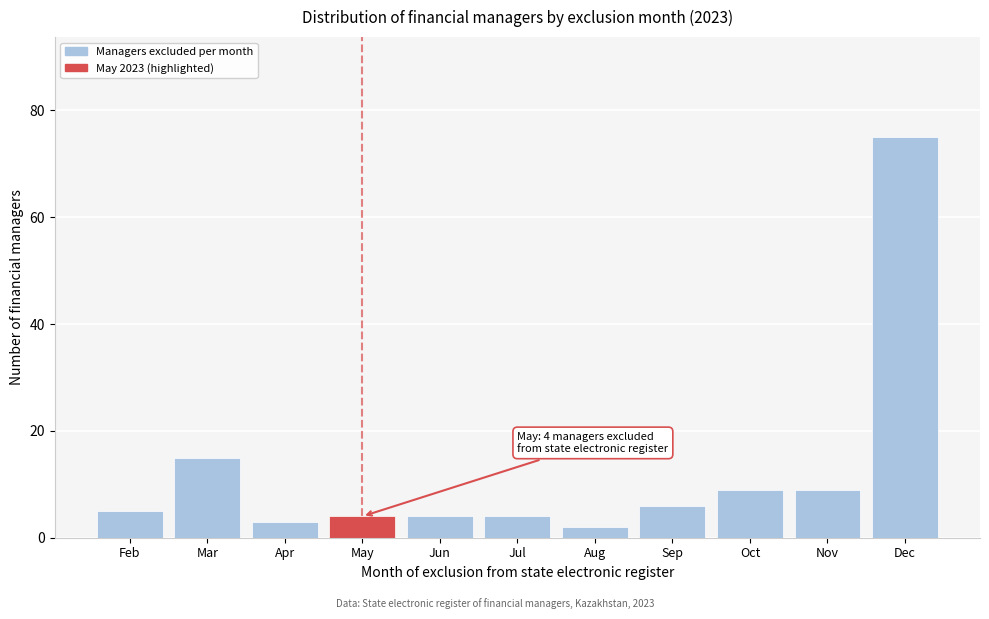

Reading left to right, transcribe all the data shown in this chart.

Feb=5	Mar=15	Apr=3	May=4	Jun=4	Jul=4	Aug=2	Sep=6	Oct=9	Nov=9	Dec=75